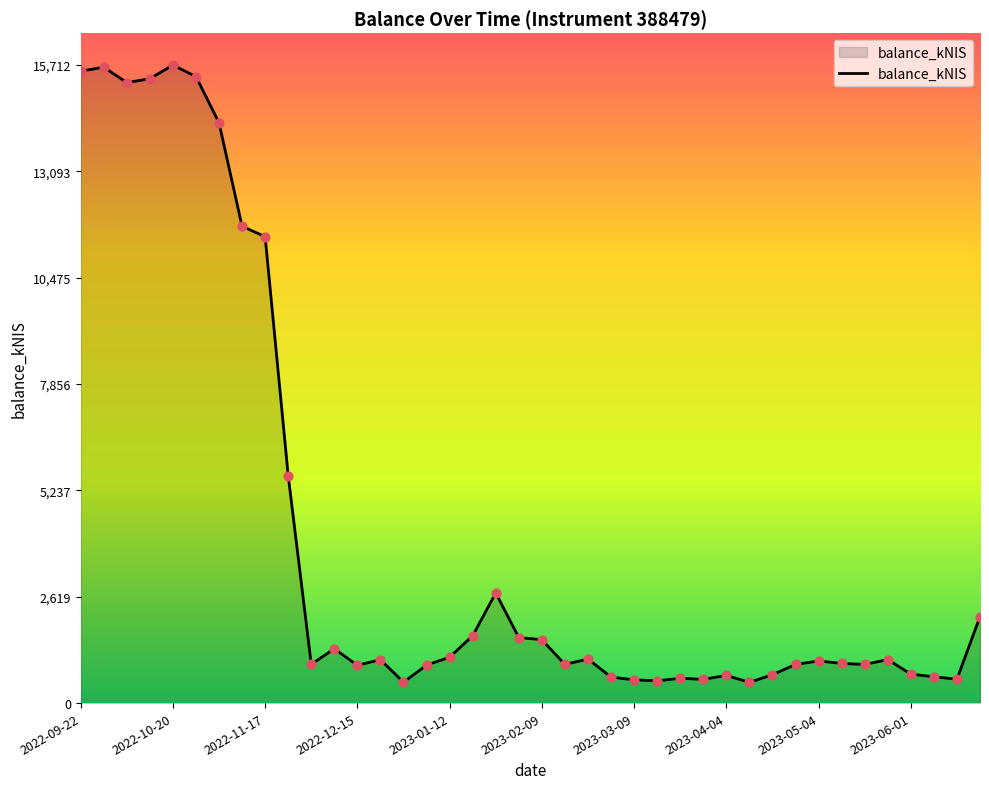

What is the maximum value shown in the chart?

15711.8